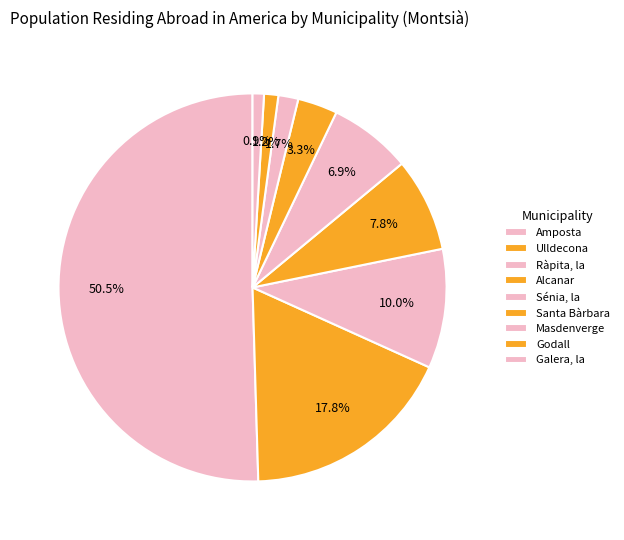

What is the total percentage of Amposta and Galera, la?

51.4%